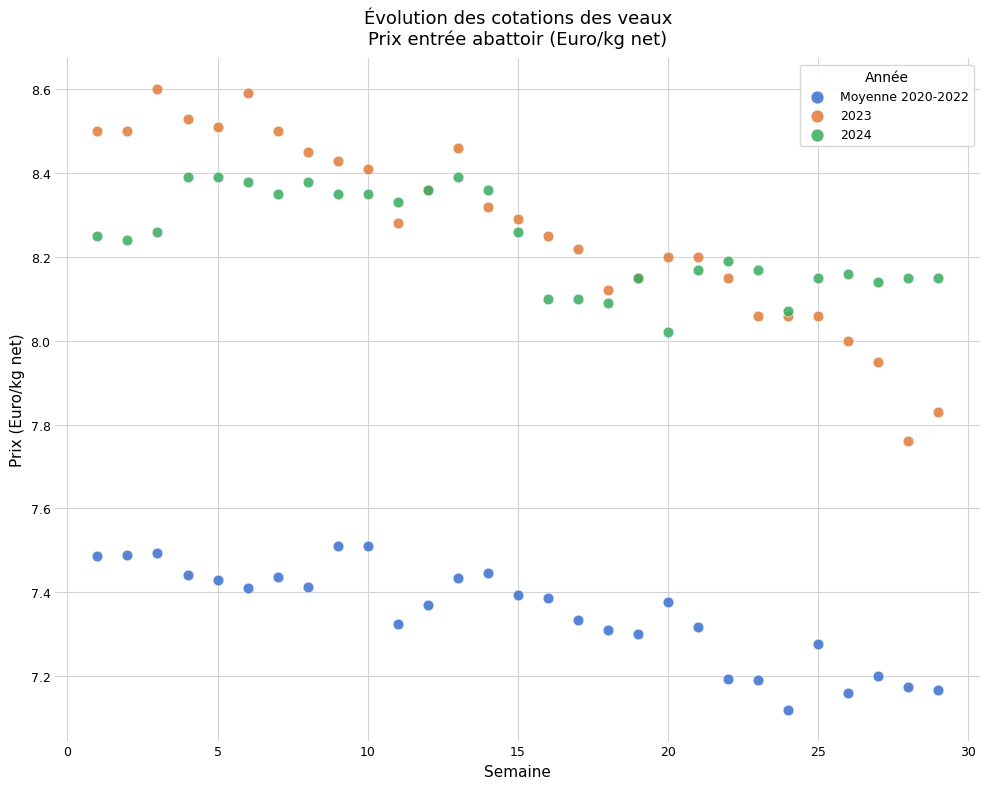

Which series has the widest spread of Y values?

2023